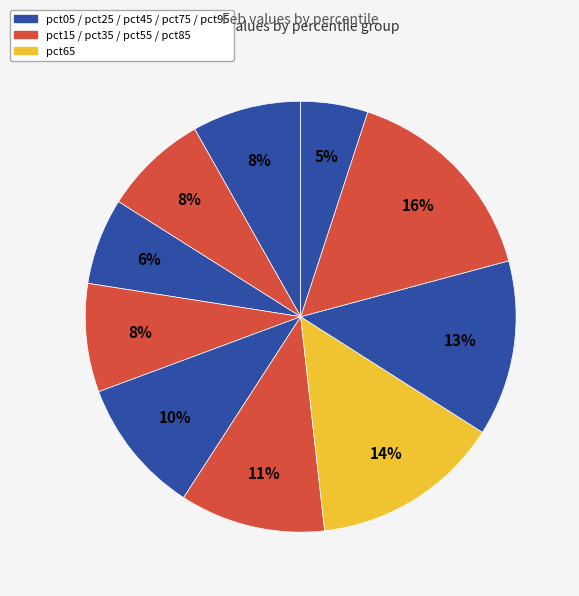

What is the smallest slice in the pie chart?

pct95